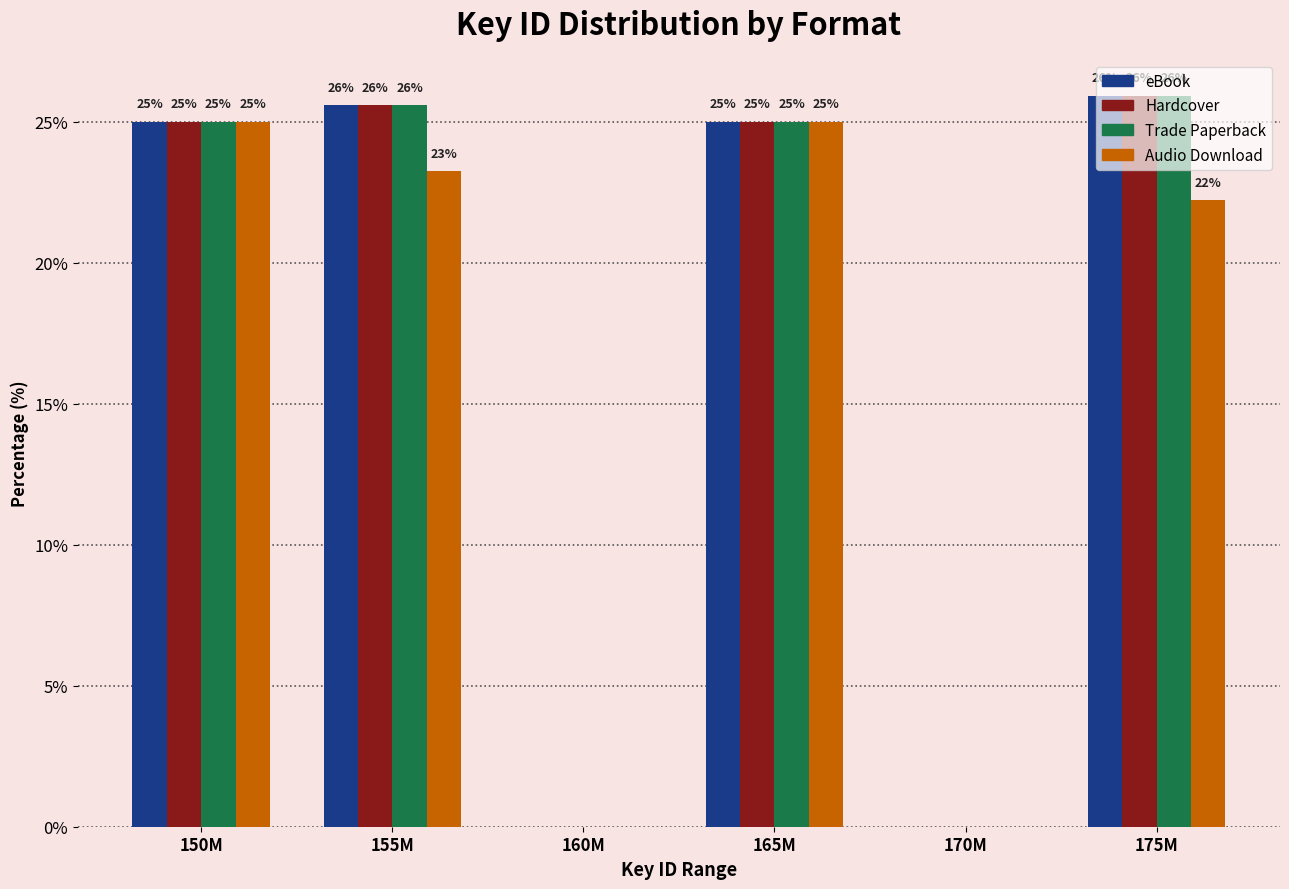

What is the highest value of the Hardcover series?

25.9